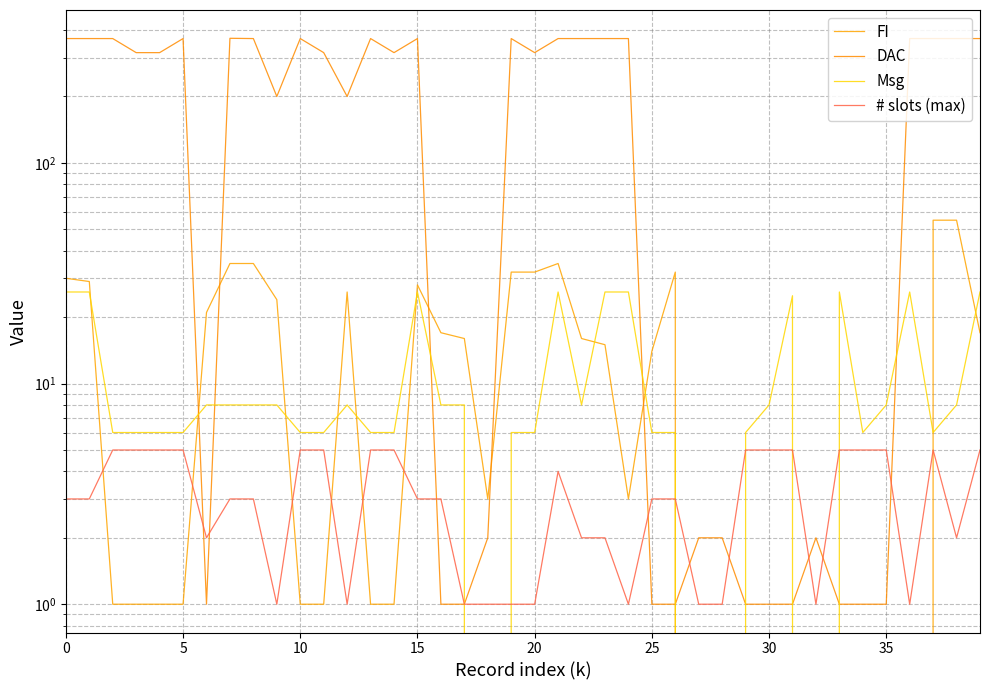

What is the difference between the highest and lowest values at 24?

365